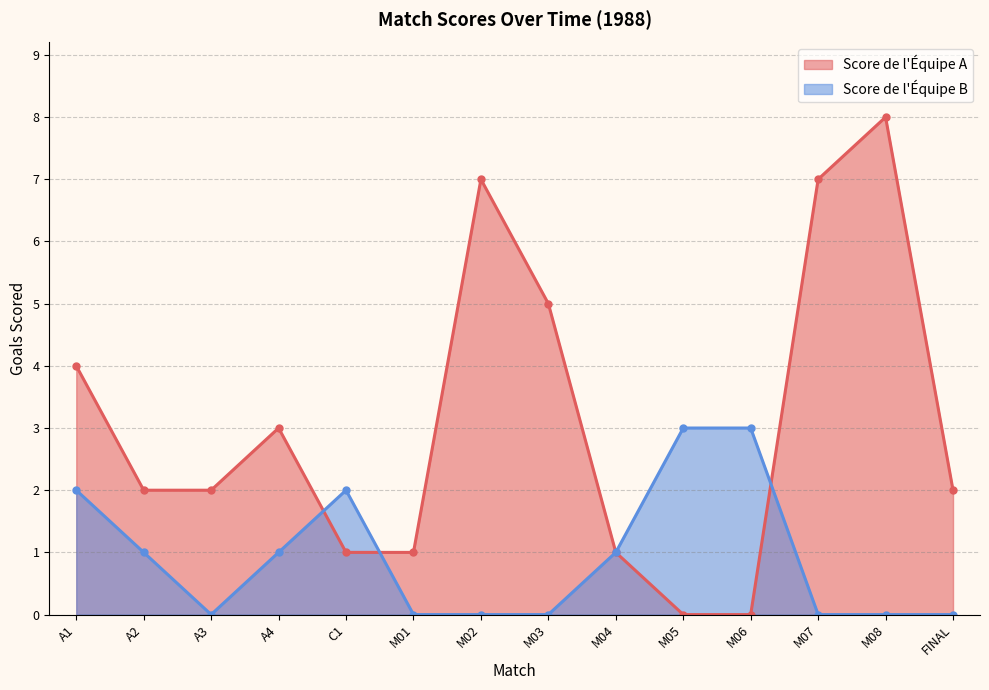

What value does the Score de l'Équipe A series have at A2?

2